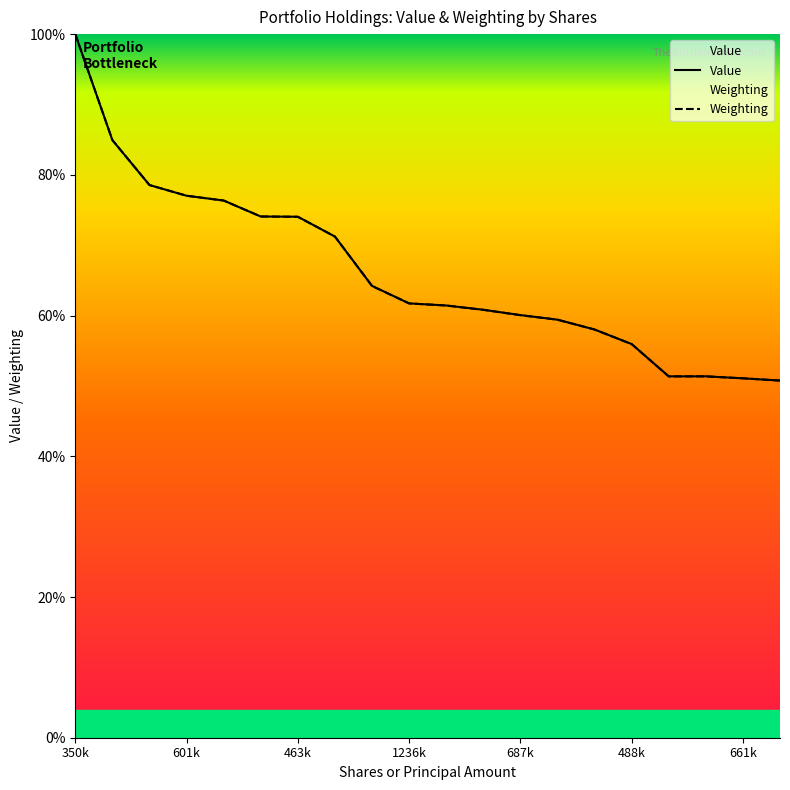

How many interior local valleys does the Value series have?

1